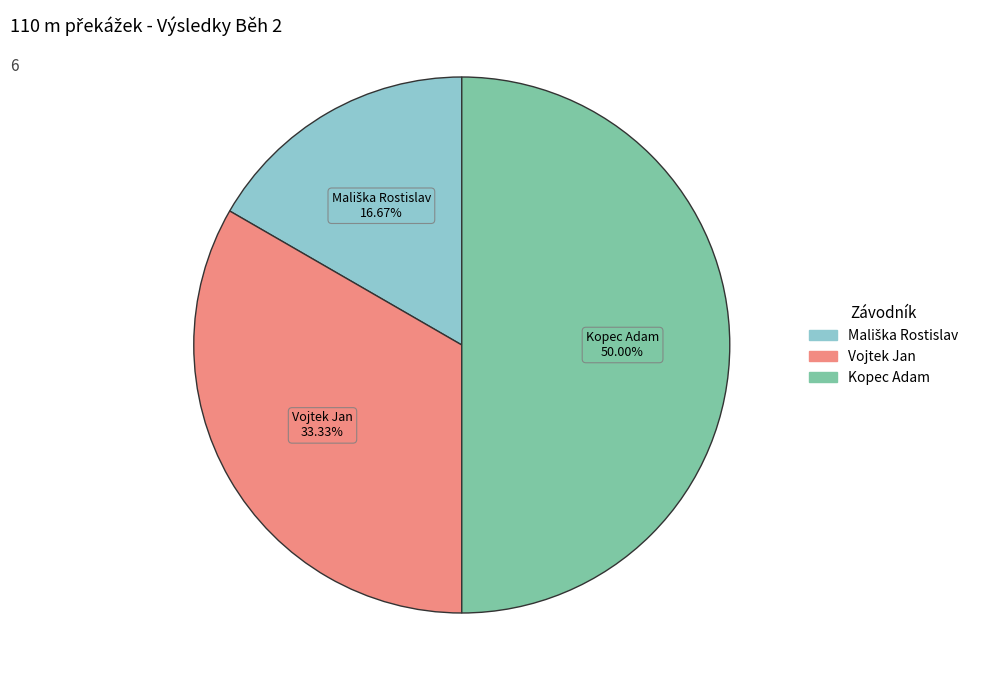

The Kopec Adam slice represents 50% of the pie. True or false?

True